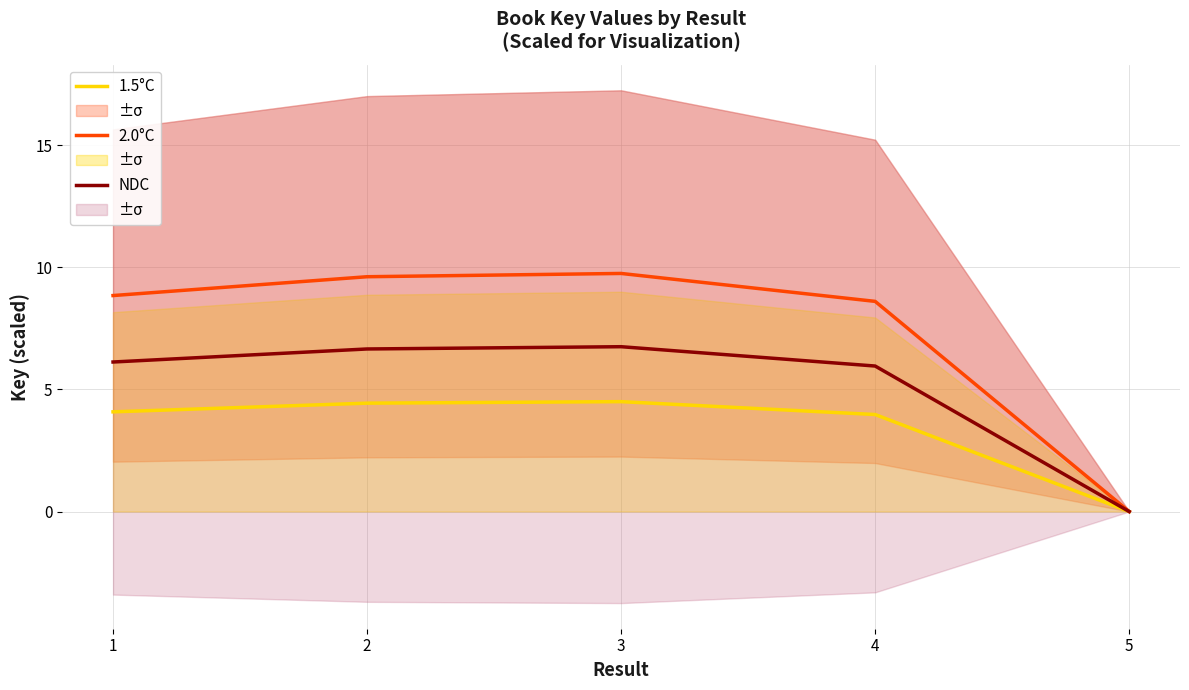

Reading right to left, list all the values displayed in this chart.

1.5°C: 0.0	4.0	4.5	4.4	4.1
2.0°C: 0.0	8.6	9.8	9.6	8.8
NDC: 0.0	6.0	6.8	6.7	6.1